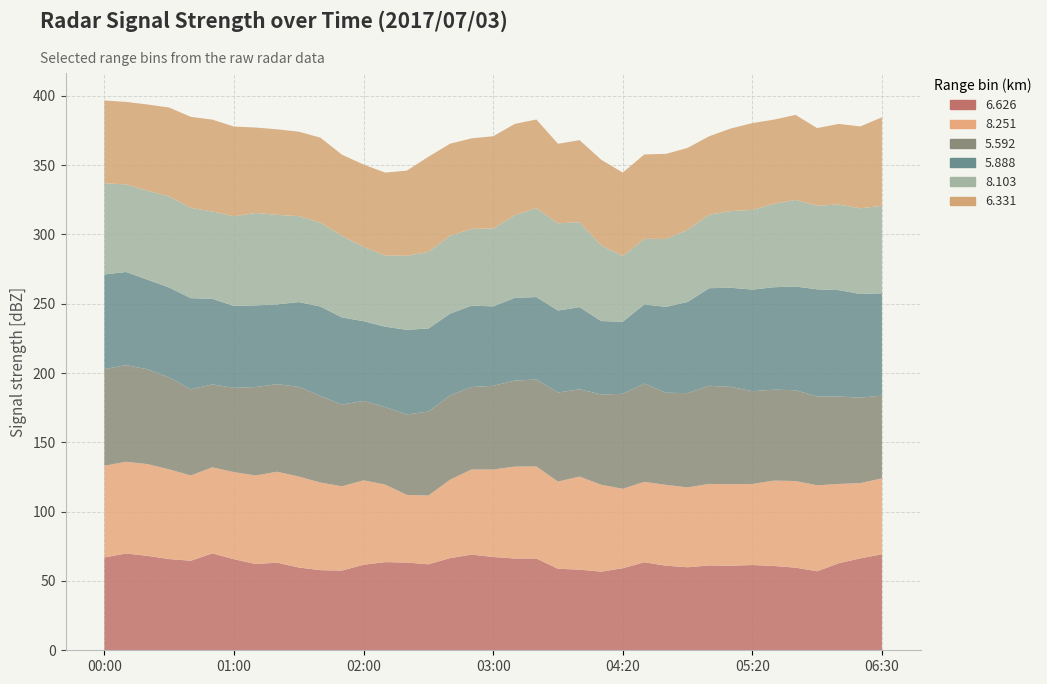

Reading left to right, extract all data points from this chart.

6.626: 2017/07/03 00:00=67.0	2017/07/03 00:10=69.8	2017/07/03 00:20=68.1	2017/07/03 00:30=65.8	2017/07/03 00:40=64.6	2017/07/03 00:50=69.9	2017/07/03 01:00=65.7	2017/07/03 01:10=62.2	2017/07/03 01:20=63.2	2017/07/03 01:30=59.7	2017/07/03 01:40=57.8	2017/07/03 01:50=57.5	2017/07/03 02:00=61.7	2017/07/03 02:10=63.6	2017/07/03 02:20=63.3	2017/07/03 02:30=62.0	2017/07/03 02:40=66.5	2017/07/03 02:50=69.0	2017/07/03 03:00=67.3	2017/07/03 03:10=66.2	2017/07/03 03:20=66.2	2017/07/03 03:50=58.8	2017/07/03 04:00=58.2	2017/07/03 04:10=56.7	2017/07/03 04:20=59.2	2017/07/03 04:30=63.5	2017/07/03 04:40=61.0	2017/07/03 04:50=59.9	2017/07/03 05:00=61.2	2017/07/03 05:10=61.0	2017/07/03 05:20=61.5	2017/07/03 05:30=60.8	2017/07/03 05:40=59.6	2017/07/03 06:00=57.0	2017/07/03 06:10=62.8	2017/07/03 06:20=66.3	2017/07/03 06:30=69.3
8.251: 2017/07/03 00:00=66.1	2017/07/03 00:10=66.2	2017/07/03 00:20=66.2	2017/07/03 00:30=64.7	2017/07/03 00:40=61.5	2017/07/03 00:50=62.1	2017/07/03 01:00=62.8	2017/07/03 01:10=63.9	2017/07/03 01:20=65.6	2017/07/03 01:30=65.6	2017/07/03 01:40=63.2	2017/07/03 01:50=60.8	2017/07/03 02:00=60.9	2017/07/03 02:10=55.9	2017/07/03 02:20=48.8	2017/07/03 02:30=49.6	2017/07/03 02:40=56.5	2017/07/03 02:50=61.4	2017/07/03 03:00=63.1	2017/07/03 03:10=66.3	2017/07/03 03:20=66.4	2017/07/03 03:50=62.9	2017/07/03 04:00=67.1	2017/07/03 04:10=62.7	2017/07/03 04:20=57.3	2017/07/03 04:30=58.0	2017/07/03 04:40=58.3	2017/07/03 04:50=57.6	2017/07/03 05:00=58.8	2017/07/03 05:10=58.8	2017/07/03 05:20=58.5	2017/07/03 05:30=61.6	2017/07/03 05:40=62.5	2017/07/03 06:00=62.0	2017/07/03 06:10=57.2	2017/07/03 06:20=54.3	2017/07/03 06:30=54.7
5.592: 2017/07/03 00:00=69.7	2017/07/03 00:10=69.7	2017/07/03 00:20=68.4	2017/07/03 00:30=66.3	2017/07/03 00:40=62.2	2017/07/03 00:50=59.8	2017/07/03 01:00=60.8	2017/07/03 01:10=63.8	2017/07/03 01:20=63.2	2017/07/03 01:30=64.7	2017/07/03 01:40=62.5	2017/07/03 01:50=58.9	2017/07/03 02:00=57.3	2017/07/03 02:10=55.9	2017/07/03 02:20=58.0	2017/07/03 02:30=60.6	2017/07/03 02:40=60.8	2017/07/03 02:50=59.5	2017/07/03 03:00=60.4	2017/07/03 03:10=62.1	2017/07/03 03:20=62.7	2017/07/03 03:50=64.2	2017/07/03 04:00=63.0	2017/07/03 04:10=65.1	2017/07/03 04:20=68.5	2017/07/03 04:30=70.9	2017/07/03 04:40=66.5	2017/07/03 04:50=68.0	2017/07/03 05:00=70.8	2017/07/03 05:10=70.2	2017/07/03 05:20=66.9	2017/07/03 05:30=65.6	2017/07/03 05:40=65.5	2017/07/03 06:00=64.1	2017/07/03 06:10=63.1	2017/07/03 06:20=61.6	2017/07/03 06:30=59.7
5.888: 2017/07/03 00:00=68.3	2017/07/03 00:10=67.2	2017/07/03 00:20=64.6	2017/07/03 00:30=64.9	2017/07/03 00:40=65.7	2017/07/03 00:50=61.7	2017/07/03 01:00=59.1	2017/07/03 01:10=58.9	2017/07/03 01:20=57.5	2017/07/03 01:30=61.2	2017/07/03 01:40=64.5	2017/07/03 01:50=62.9	2017/07/03 02:00=57.5	2017/07/03 02:10=58.0	2017/07/03 02:20=61.1	2017/07/03 02:30=59.9	2017/07/03 02:40=59.0	2017/07/03 02:50=58.7	2017/07/03 03:00=57.3	2017/07/03 03:10=59.6	2017/07/03 03:20=59.5	2017/07/03 03:50=59.2	2017/07/03 04:00=59.2	2017/07/03 04:10=53.0	2017/07/03 04:20=52.0	2017/07/03 04:30=57.1	2017/07/03 04:40=61.9	2017/07/03 04:50=65.8	2017/07/03 05:00=70.4	2017/07/03 05:10=71.5	2017/07/03 05:20=73.3	2017/07/03 05:30=73.9	2017/07/03 05:40=74.8	2017/07/03 06:00=77.3	2017/07/03 06:10=76.7	2017/07/03 06:20=74.8	2017/07/03 06:30=73.8
8.103: 2017/07/03 00:00=65.8	2017/07/03 00:10=63.2	2017/07/03 00:20=64.2	2017/07/03 00:30=65.7	2017/07/03 00:40=65.2	2017/07/03 00:50=63.0	2017/07/03 01:00=64.7	2017/07/03 01:10=66.7	2017/07/03 01:20=64.6	2017/07/03 01:30=62.0	2017/07/03 01:40=60.5	2017/07/03 01:50=58.9	2017/07/03 02:00=53.6	2017/07/03 02:10=51.4	2017/07/03 02:20=53.4	2017/07/03 02:30=55.3	2017/07/03 02:40=56.2	2017/07/03 02:50=55.4	2017/07/03 03:00=56.2	2017/07/03 03:10=59.7	2017/07/03 03:20=64.1	2017/07/03 03:50=62.9	2017/07/03 04:00=61.3	2017/07/03 04:10=54.5	2017/07/03 04:20=47.5	2017/07/03 04:30=47.3	2017/07/03 04:40=49.0	2017/07/03 04:50=52.0	2017/07/03 05:00=53.0	2017/07/03 05:10=55.3	2017/07/03 05:20=57.5	2017/07/03 05:30=60.2	2017/07/03 05:40=62.5	2017/07/03 06:00=60.3	2017/07/03 06:10=61.8	2017/07/03 06:20=61.8	2017/07/03 06:30=63.2
6.331: 2017/07/03 00:00=59.7	2017/07/03 00:10=59.5	2017/07/03 00:20=62.2	2017/07/03 00:30=64.1	2017/07/03 00:40=65.6	2017/07/03 00:50=66.3	2017/07/03 01:00=64.7	2017/07/03 01:10=61.6	2017/07/03 01:20=61.7	2017/07/03 01:30=60.9	2017/07/03 01:40=61.3	2017/07/03 01:50=58.5	2017/07/03 02:00=59.4	2017/07/03 02:10=59.8	2017/07/03 02:20=61.4	2017/07/03 02:30=68.6	2017/07/03 02:40=66.4	2017/07/03 02:50=65.3	2017/07/03 03:00=66.5	2017/07/03 03:10=65.8	2017/07/03 03:20=64.0	2017/07/03 03:50=57.4	2017/07/03 04:00=59.2	2017/07/03 04:10=61.9	2017/07/03 04:20=60.1	2017/07/03 04:30=60.9	2017/07/03 04:40=61.4	2017/07/03 04:50=59.1	2017/07/03 05:00=56.6	2017/07/03 05:10=59.6	2017/07/03 05:20=62.6	2017/07/03 05:30=60.7	2017/07/03 05:40=61.3	2017/07/03 06:00=56.0	2017/07/03 06:10=58.1	2017/07/03 06:20=59.1	2017/07/03 06:30=63.8